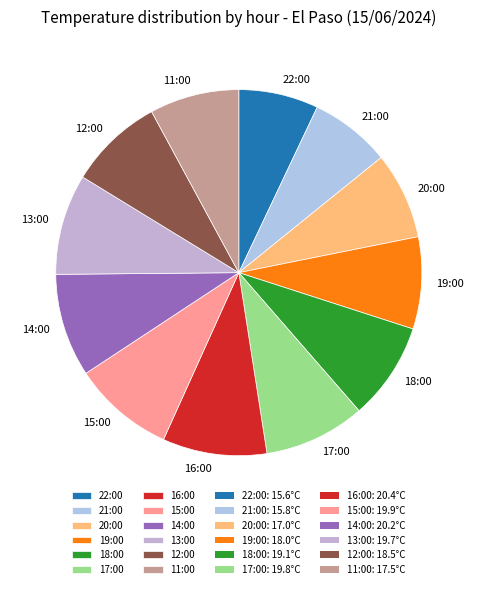

Between 11:00 and 13:00, which is larger?

13:00